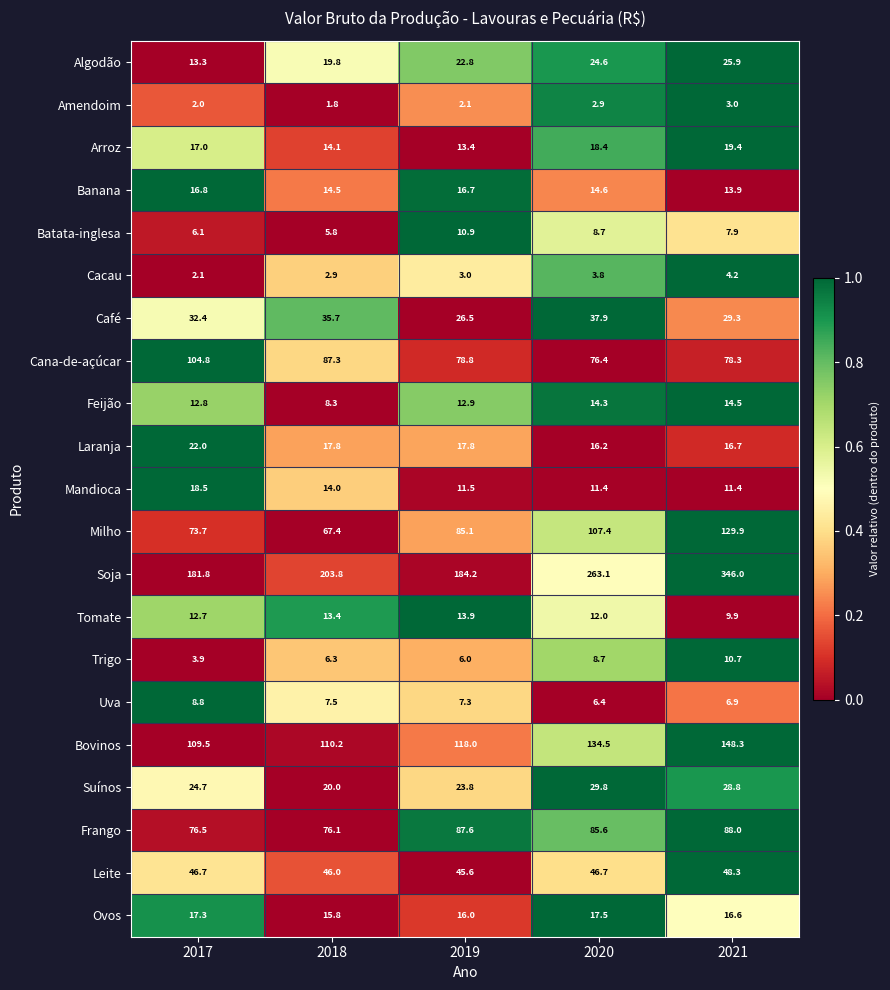

Is it true that Algodão equals 40.3 at 2019?

False